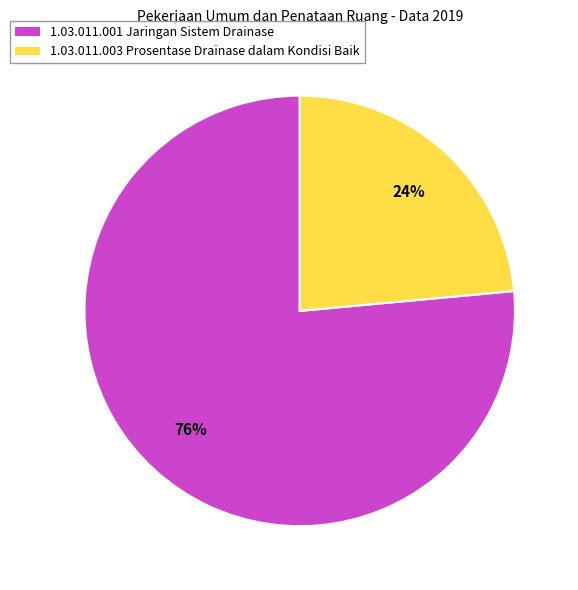

To the nearest percent, what is the combined percentage of 1.03.011.003 Prosentase Drainase dalam Kondisi Baik and 1.03.011.001 Jaringan Sistem Drainase?

100%